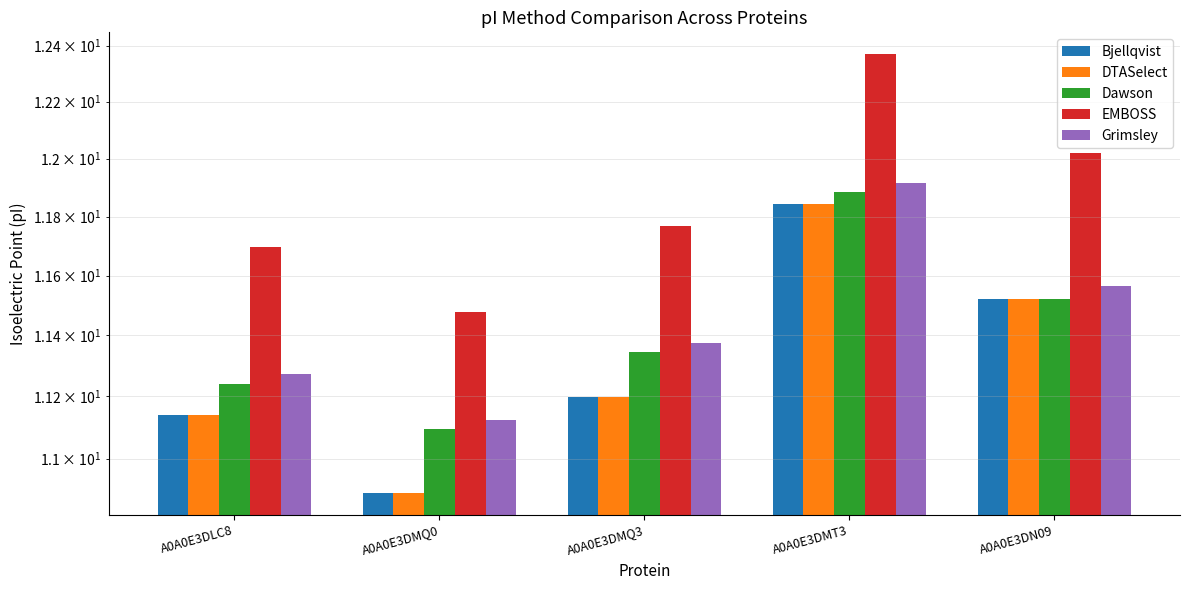

The DTASelect series shows 10.9 at A0A0E3DMQ0. True or false?

True